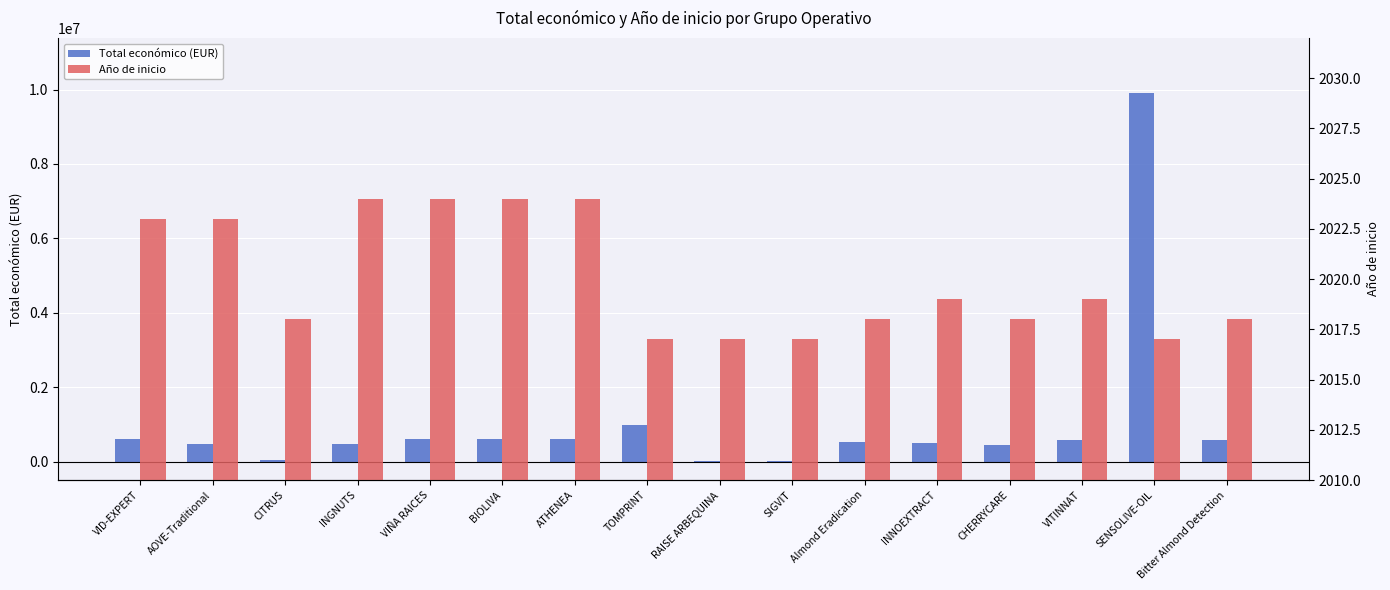

Which label corresponds to the smallest value in the chart?

TOMPRINT